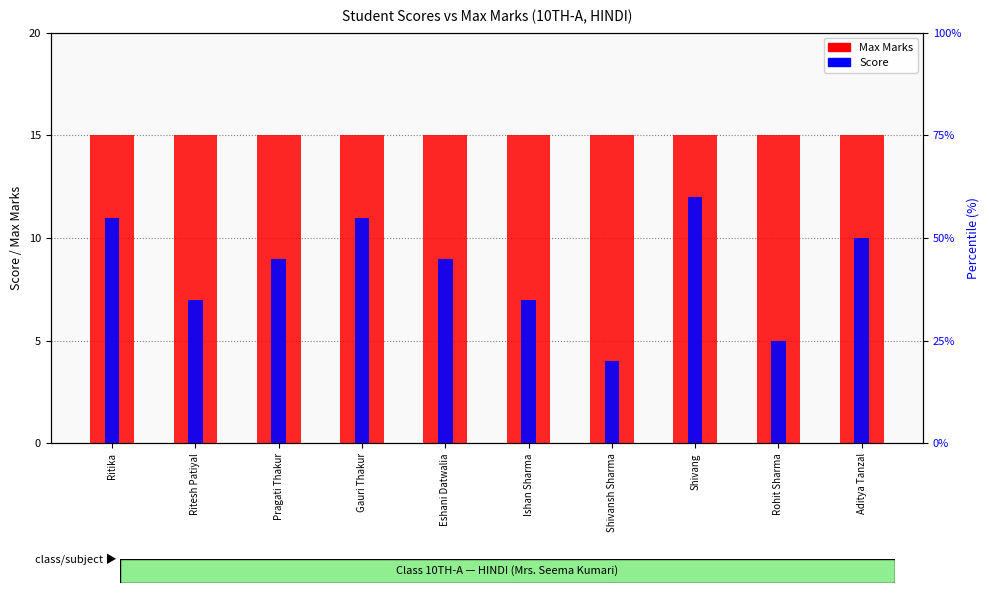

Between Ishan Sharma and Aditya Tanzal, which series saw the biggest shift?

Score